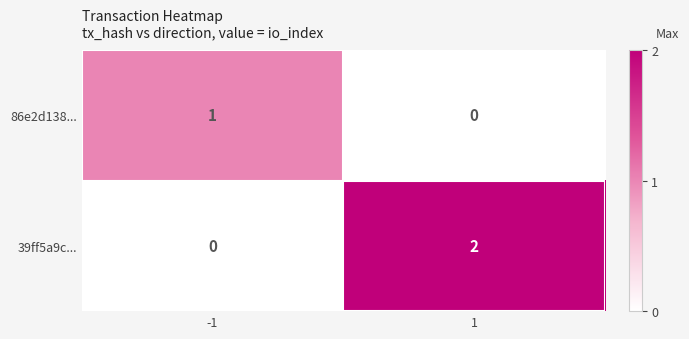

List the series in order of their peak value, lowest first.

86e2d138..., 39ff5a9c...